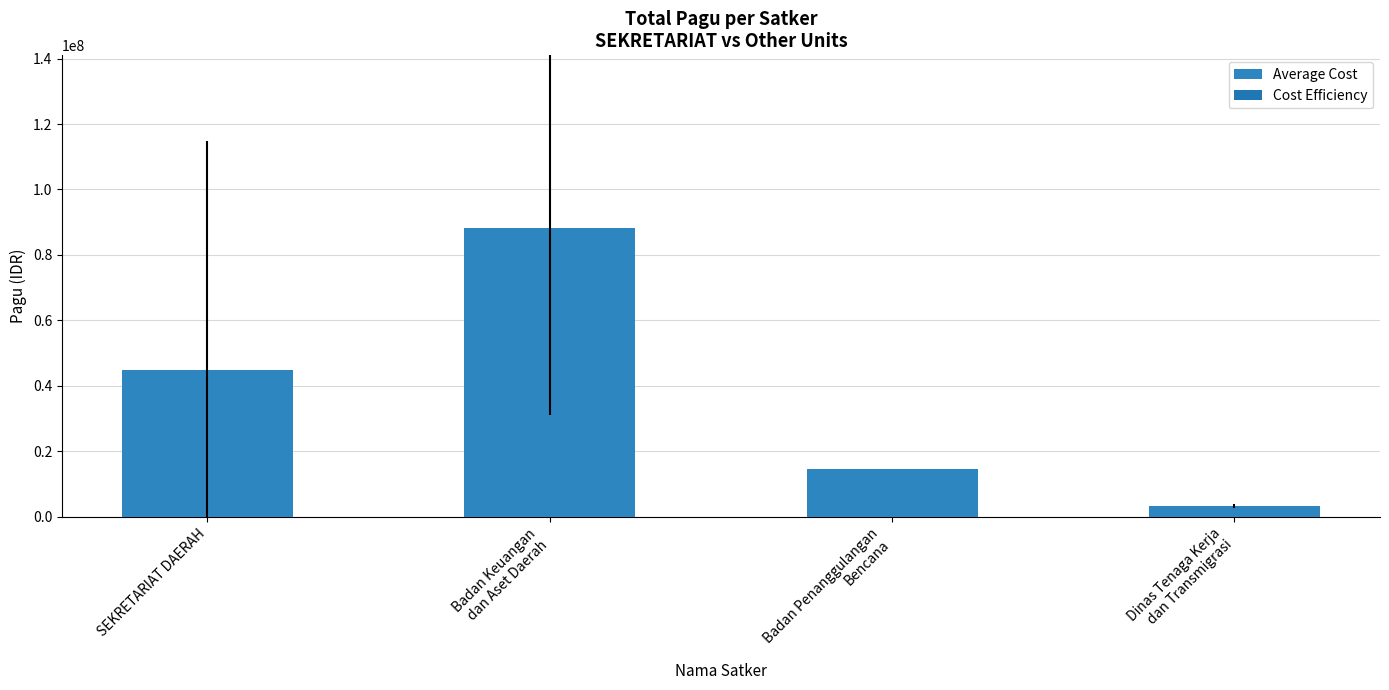

Are the bars grouped side by side (vs. stacked)?

No